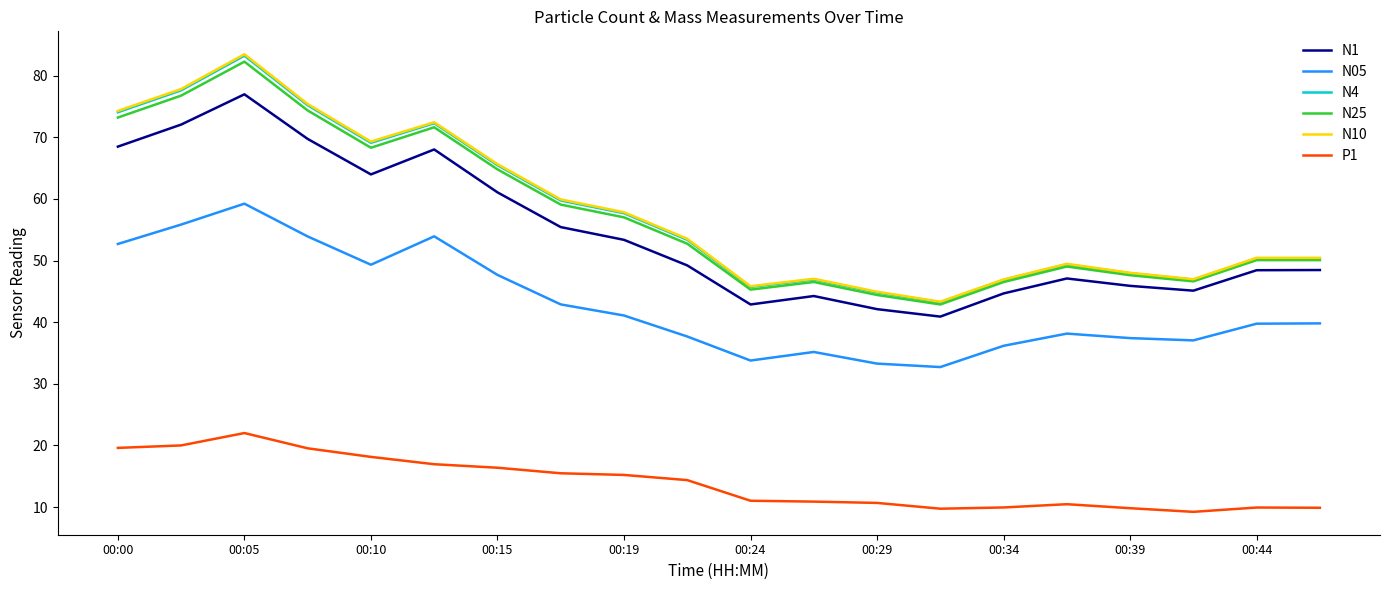

True or false: N1 and N05 cross at least once.

False